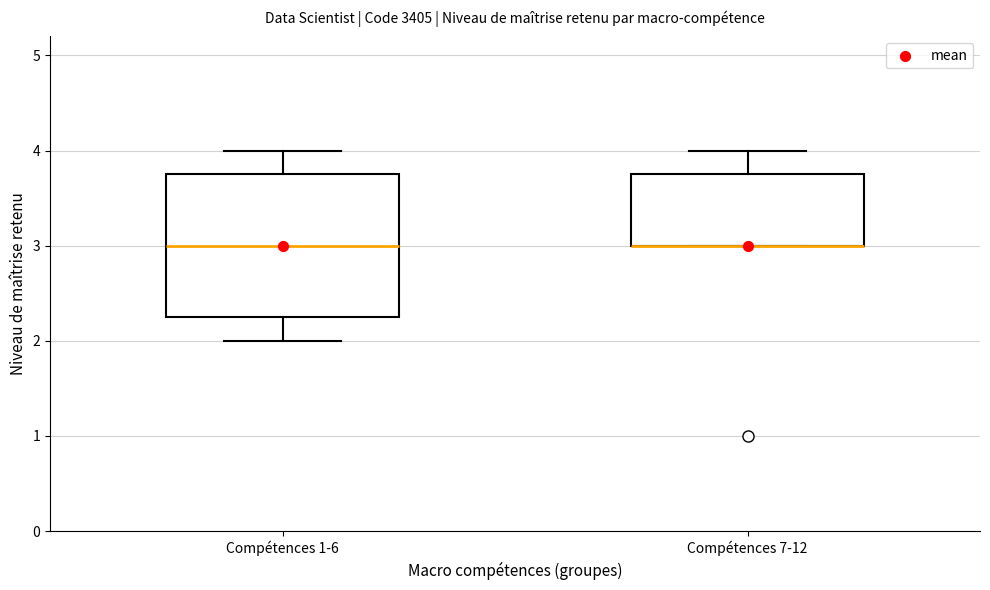

Where is the upper edge of the box for Compétences 7-12 on the y-axis? The values are not printed on the chart, so give them approximately, as read against the axis.

3.8